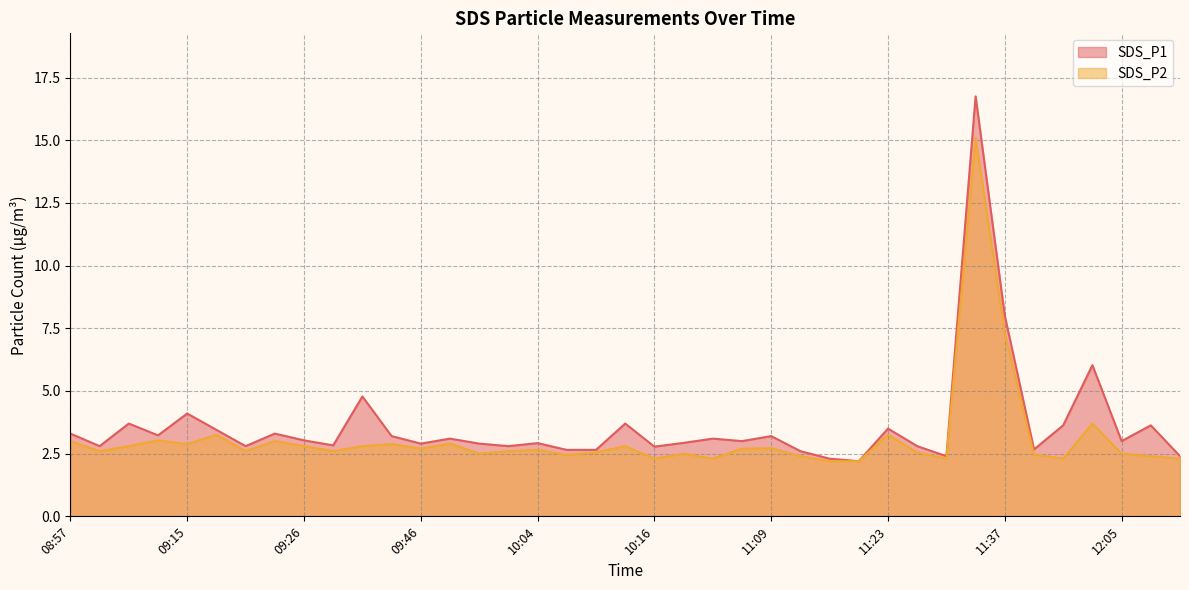

What is the label of the 29th point from the left?

11:23